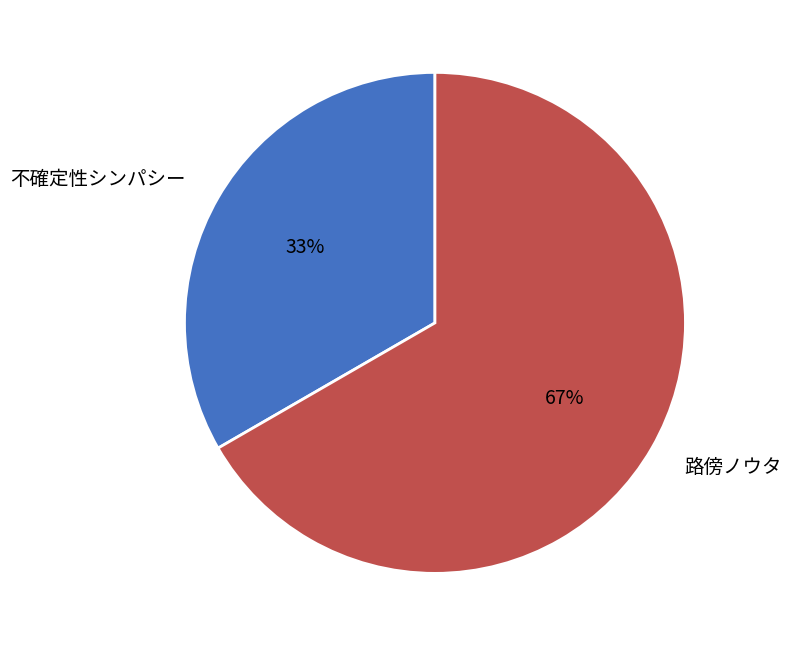

Which has a higher value, 不確定性シンパシー or 路傍ノウタ?

路傍ノウタ